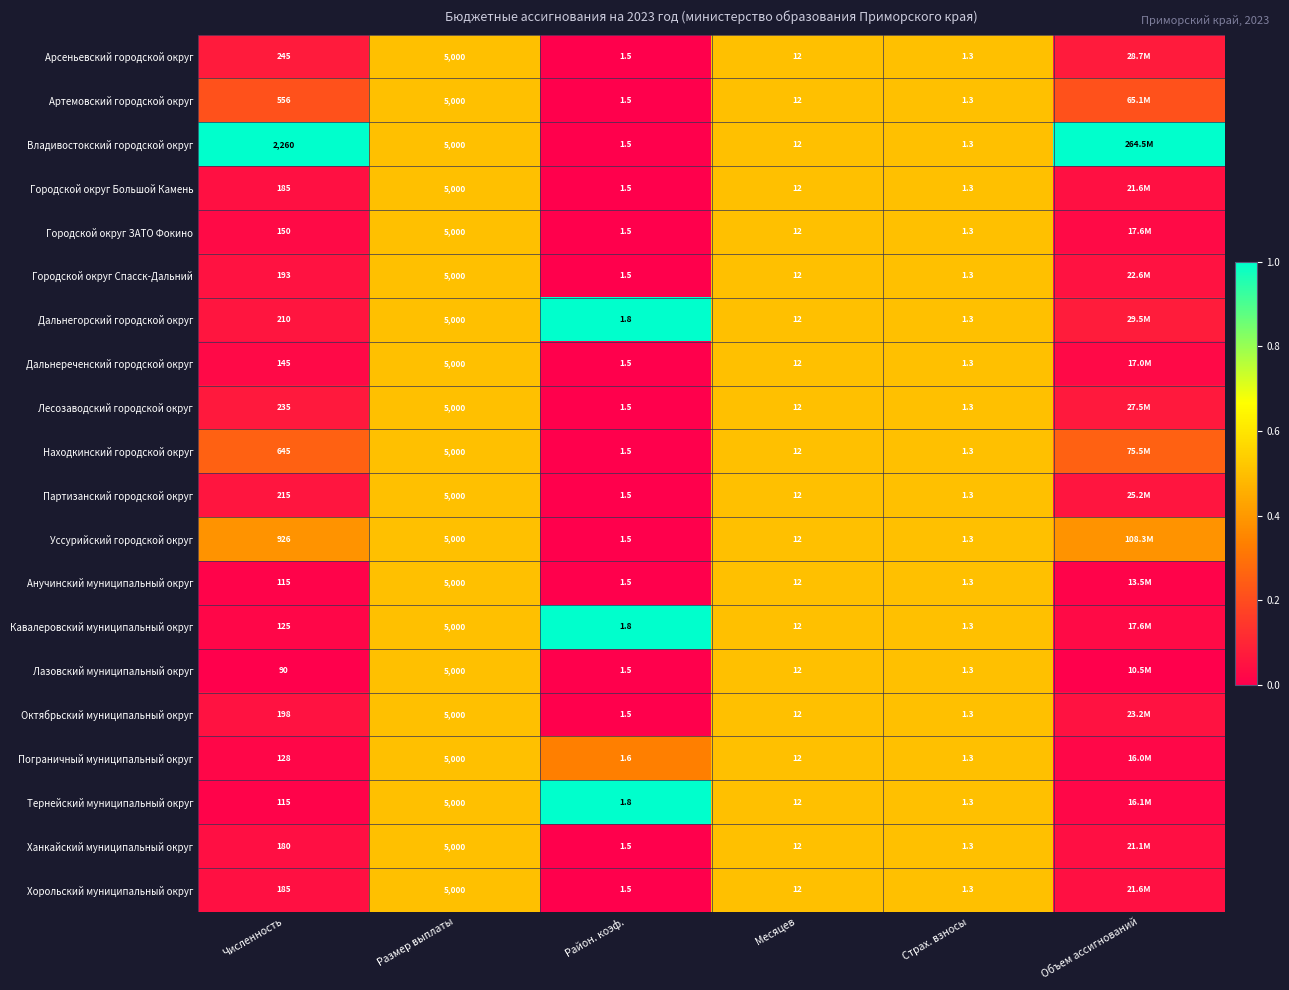

Which series changed the most between Численность and Размер выплаты?

Лазовский муниципальный округ